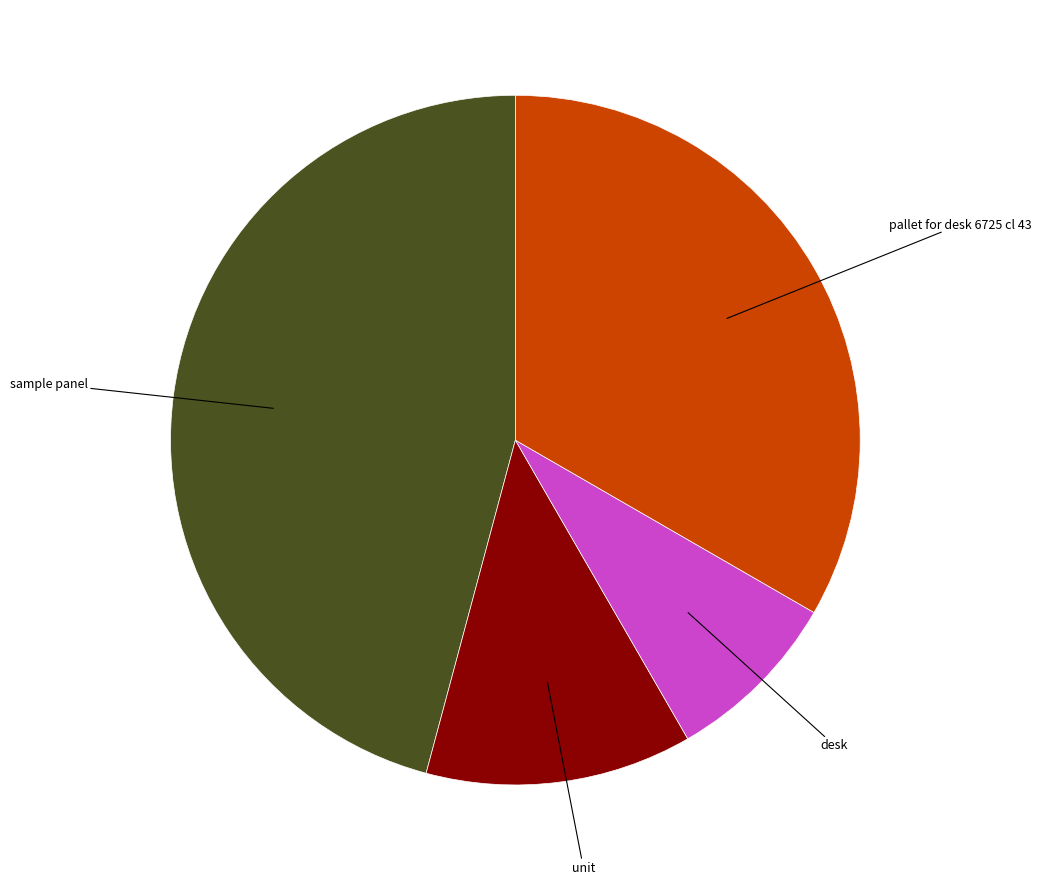

Which has a higher value, desk or pallet for desk 6725 cl 43?

pallet for desk 6725 cl 43